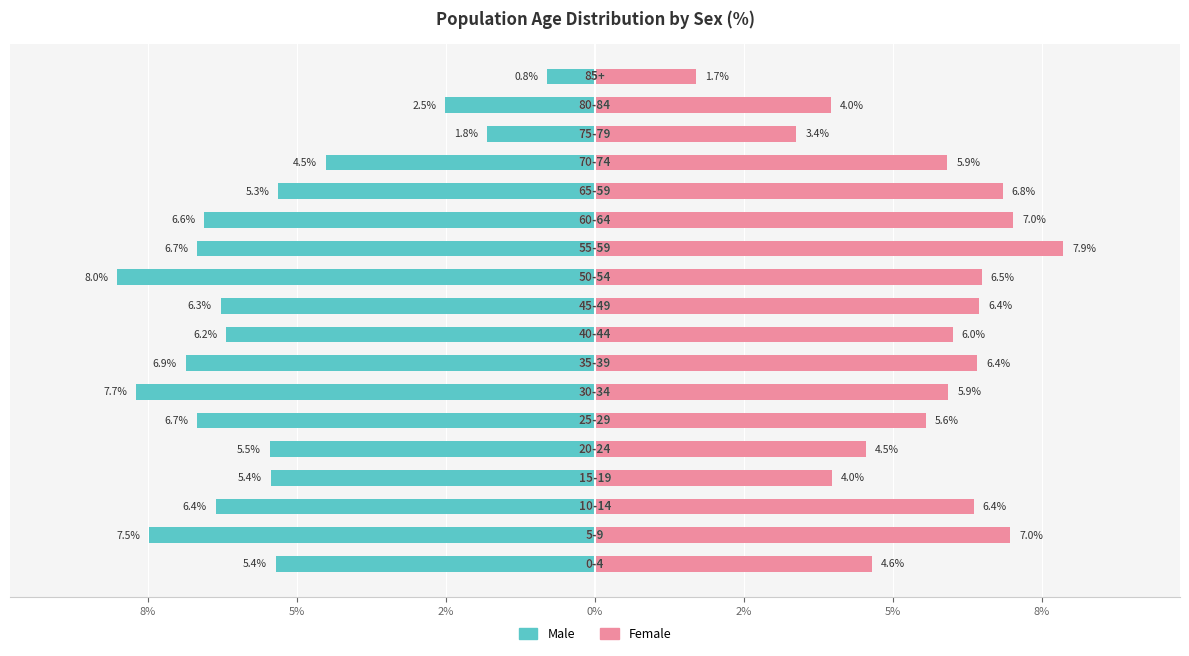

What is the highest value of the Female series?

7.9